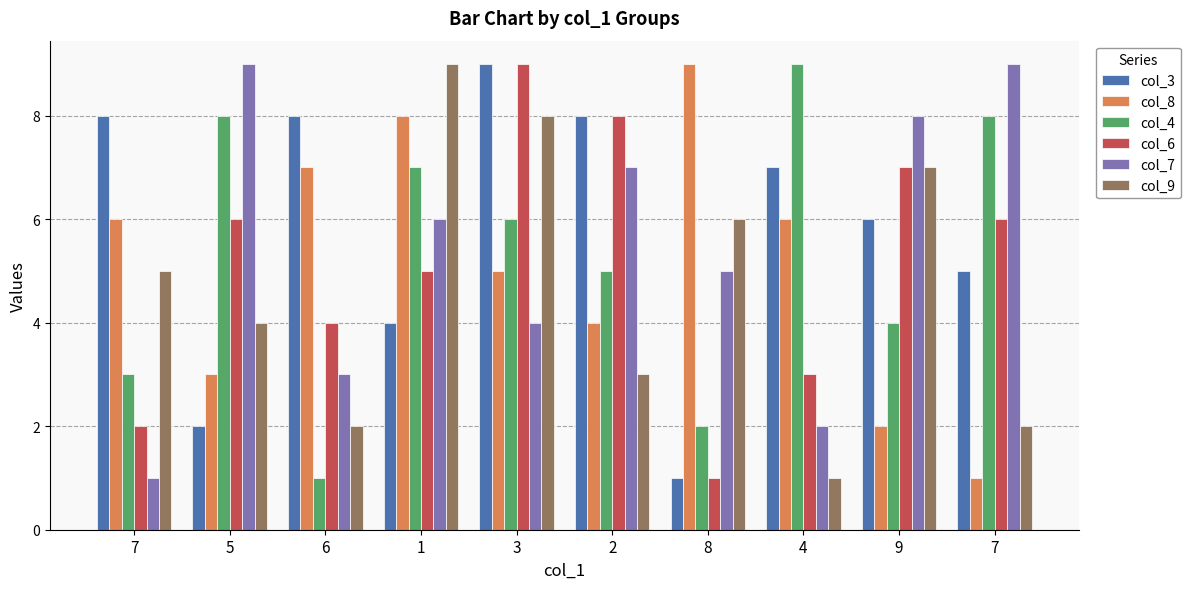

Reading left to right, extract all data points from this chart.

col_3: 8	2	8	4	9	8	1	7	6	5
col_8: 6	3	7	8	5	4	9	6	2	1
col_4: 3	8	1	7	6	5	2	9	4	8
col_6: 2	6	4	5	9	8	1	3	7	6
col_7: 1	9	3	6	4	7	5	2	8	9
col_9: 5	4	2	9	8	3	6	1	7	2